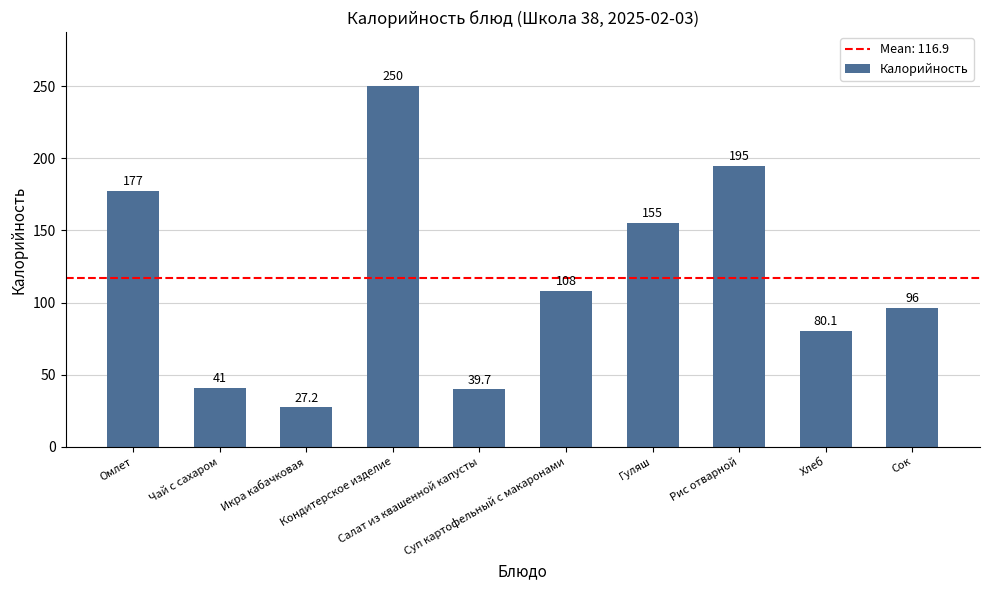

Is it true that the value at Суп картофельный с макаронами is 141.6?

False